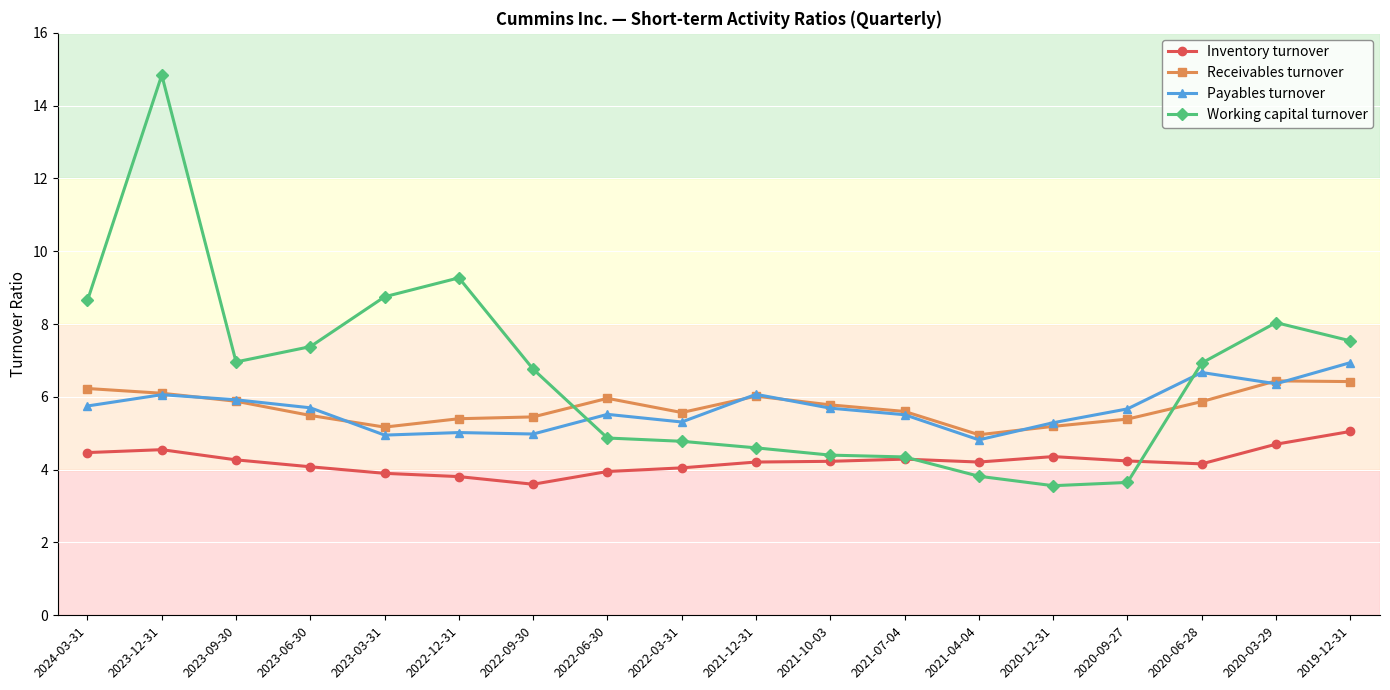

Is it true that Working capital turnover equals 2.0 at 2021-04-04?

False